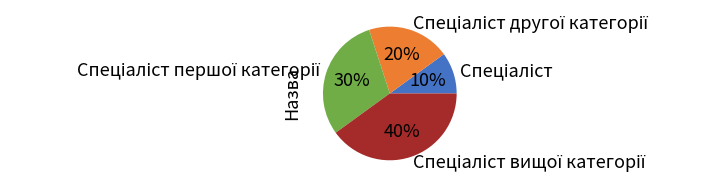

Count the number of slices in the pie.

4